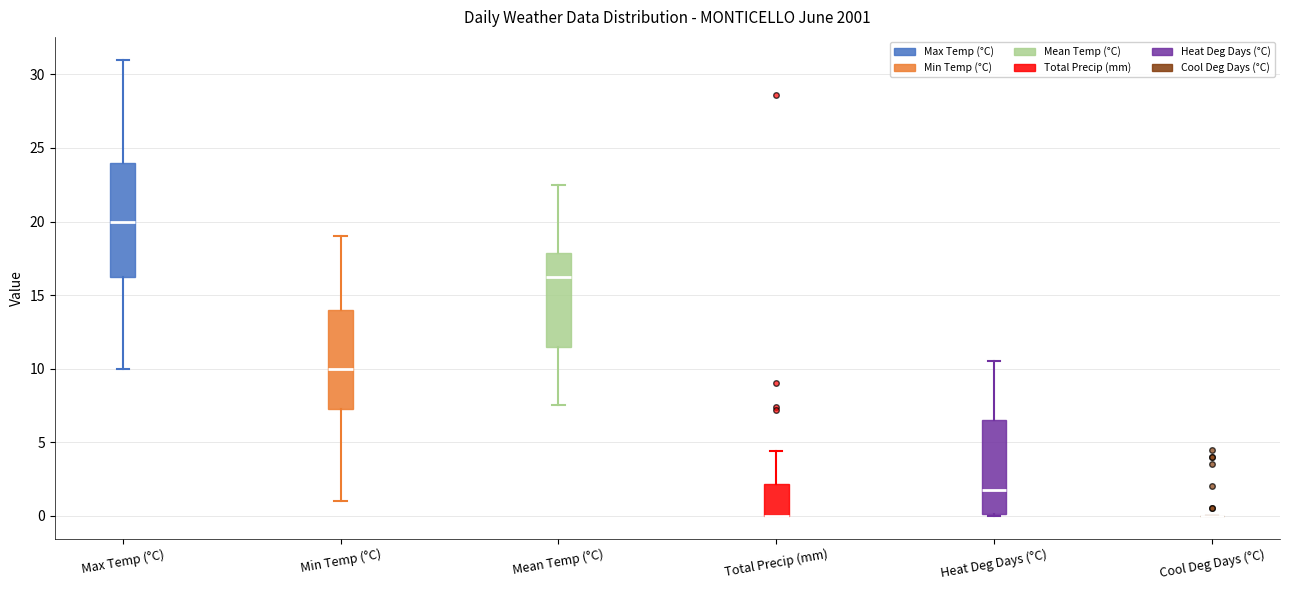

Where does the lower whisker of the box for Max Temp (°C) end on the y-axis? The values are not printed on the chart, so give them approximately, as read against the axis.

10.0